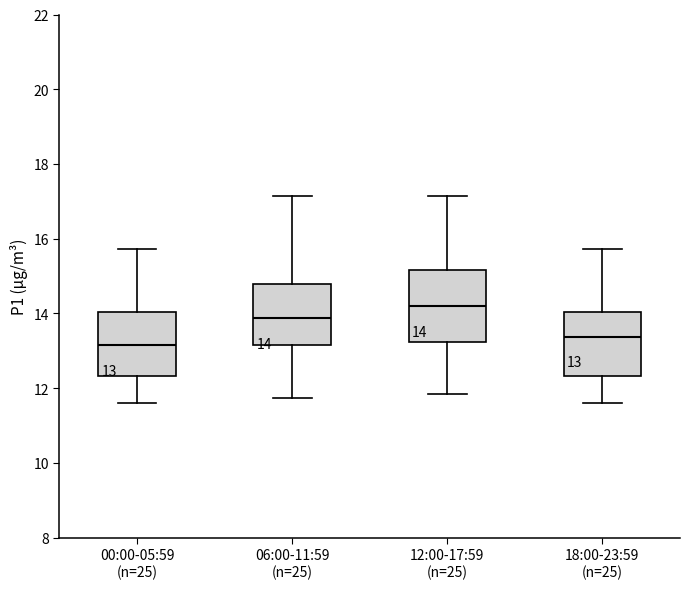

Which box's median line is the lowest?

00:00-05:59 (n=25)